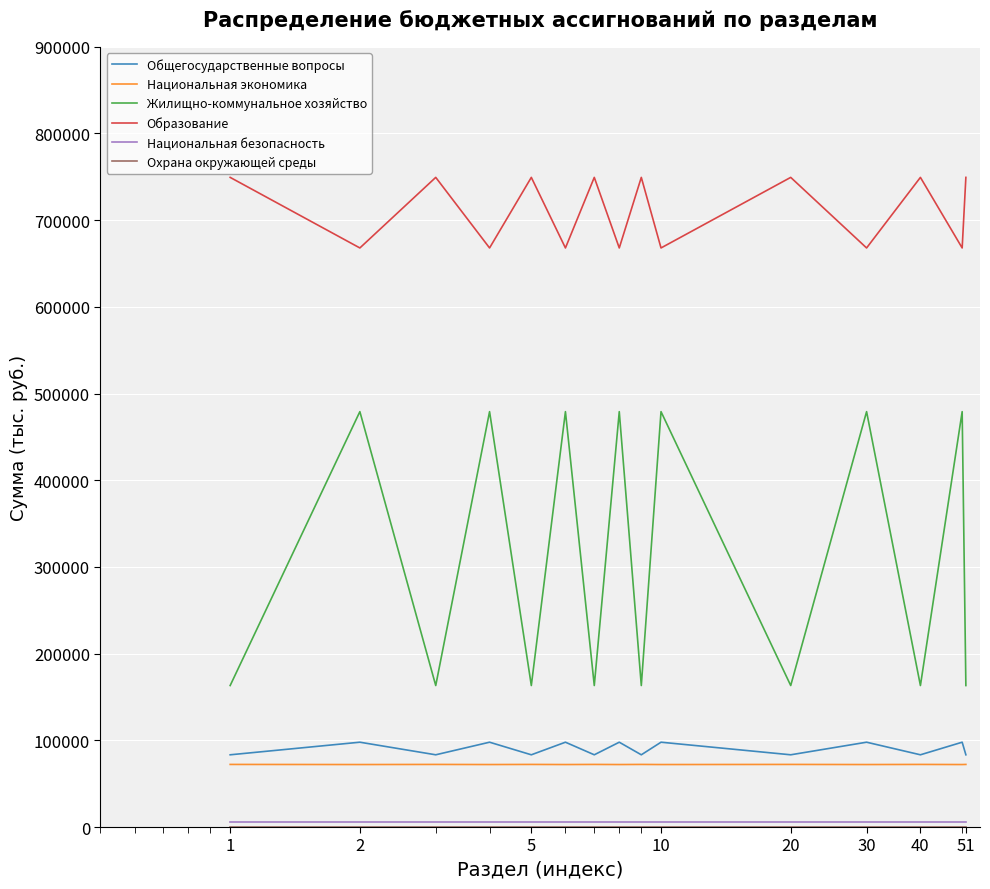

Which series has the largest total across all categories?

Образование